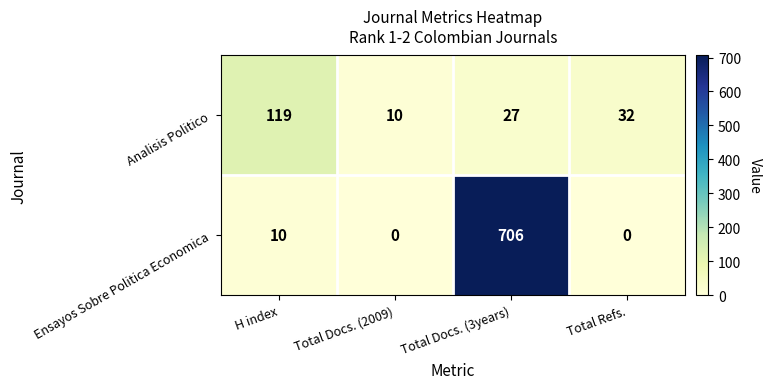

What is the maximum value shown in the chart?

706